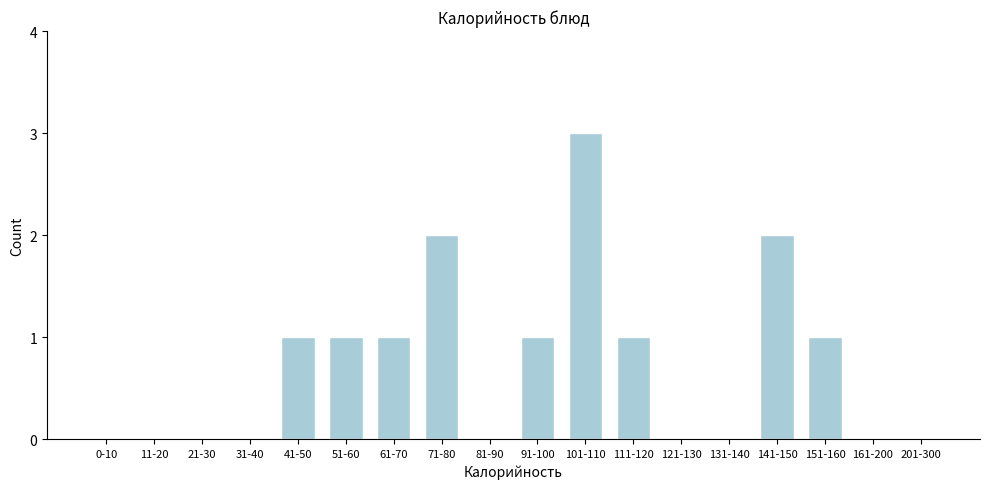

Reading left to right, extract all data points from this chart.

0-10=0	11-20=0	21-30=0	31-40=0	41-50=1	51-60=1	61-70=1	71-80=2	81-90=0	91-100=1	101-110=3	111-120=1	121-130=0	131-140=0	141-150=2	151-160=1	161-200=0	201-300=0